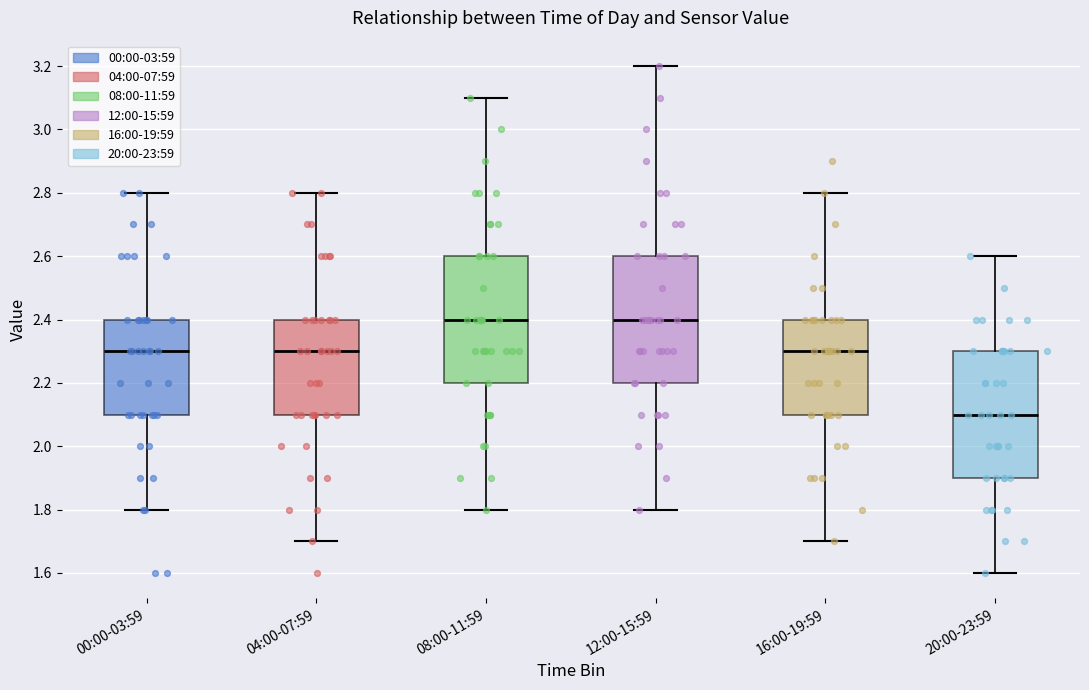

Where is the lower edge of the box for 04:00-07:59 on the y-axis? The values are not printed on the chart, so give them approximately, as read against the axis.

2.1